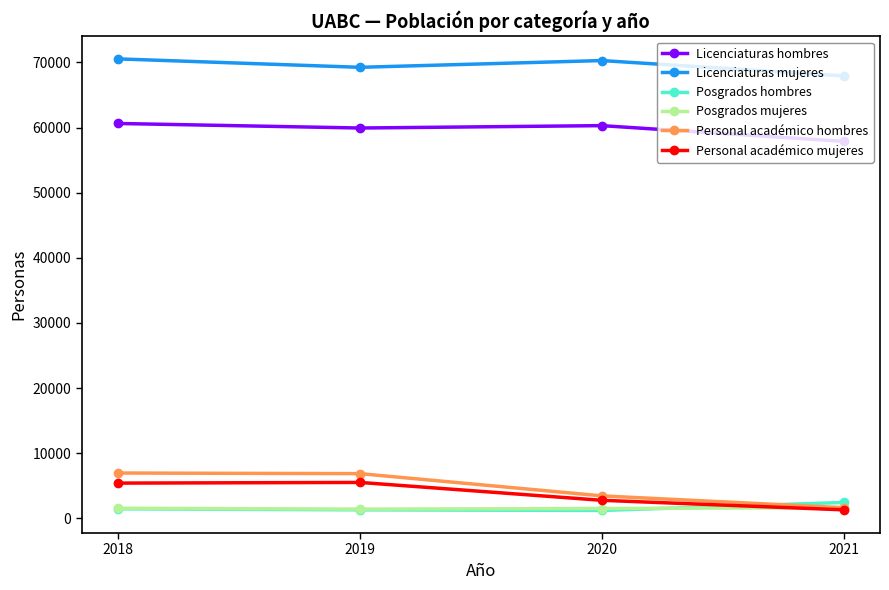

At how many categories does at least one series exceed 13118?

4